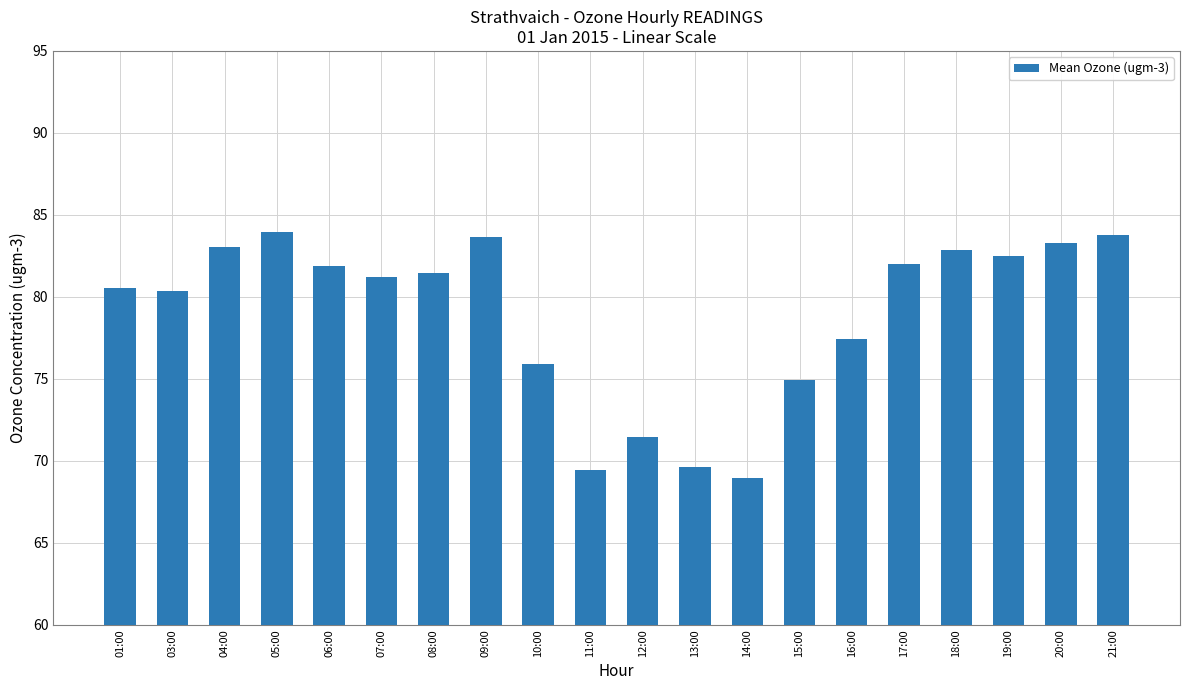

At which label does the data first exceed 81?

04:00